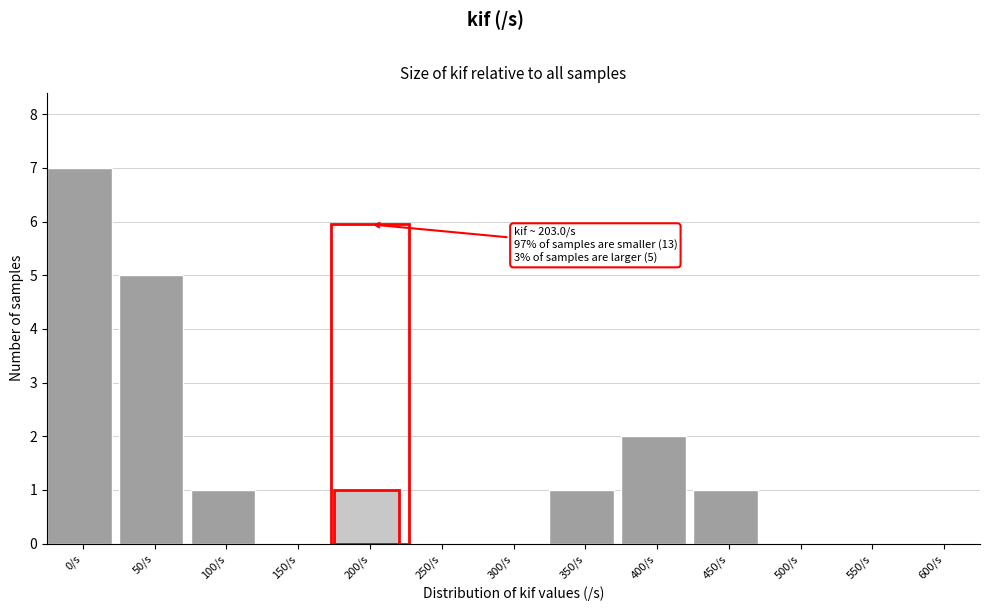

Reading left to right, extract all data points from this chart.

0/s=7	50/s=5	100/s=1	150/s=0	200/s=1	250/s=0	300/s=0	350/s=1	400/s=2	450/s=1	500/s=0	550/s=0	600/s=0